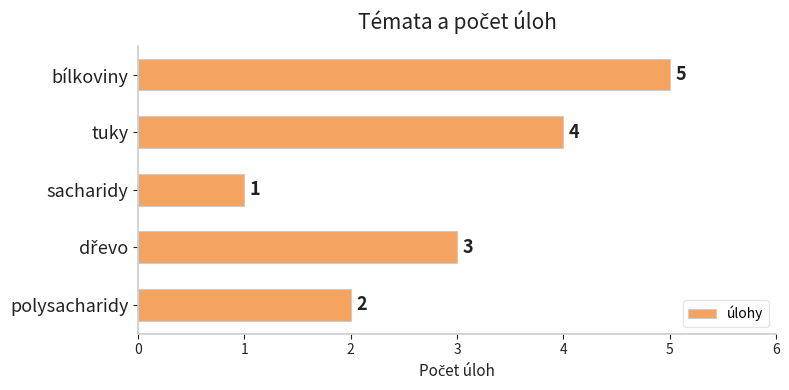

What is the minimum value shown in the chart?

1